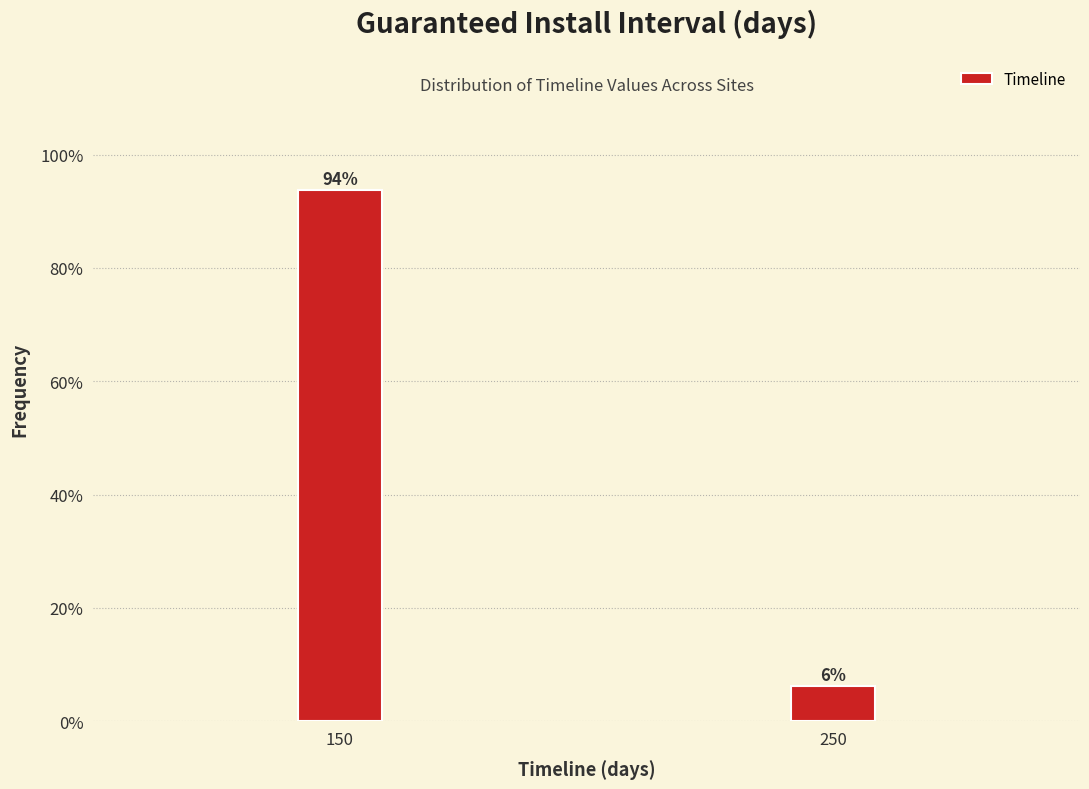

What is the approximate value at 150?

93.8